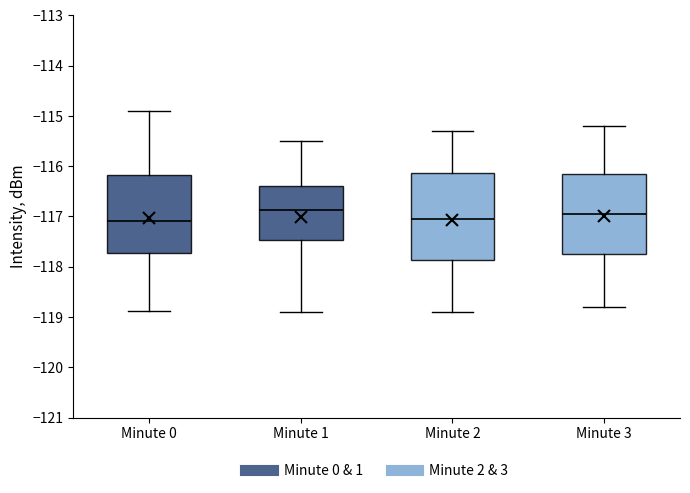

Reading left to right, read every box against the y-axis: the position of its median line, the range the box covers, and the ends of its whiskers. The values are not printed on the chart, so give them approximately, as read against the axis.

Minute 0: median -117.1, box -117.7 to -116.2, whiskers -118.9 to -114.9
Minute 1: median -116.9, box -117.5 to -116.4, whiskers -118.9 to -115.5
Minute 2: median -117.0, box -117.9 to -116.1, whiskers -118.9 to -115.3
Minute 3: median -116.9, box -117.7 to -116.1, whiskers -118.8 to -115.2